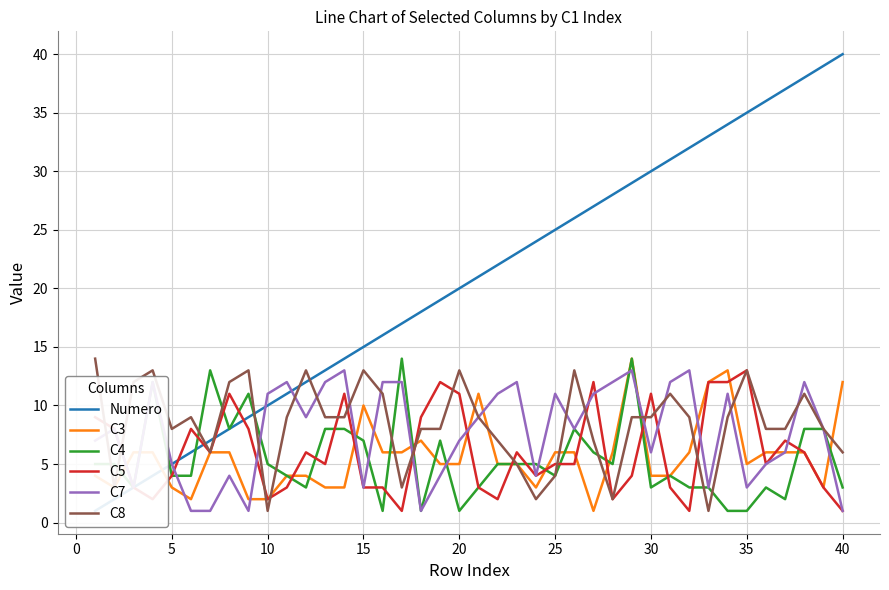

True or false: C8 has a value of 18 at 15.

False